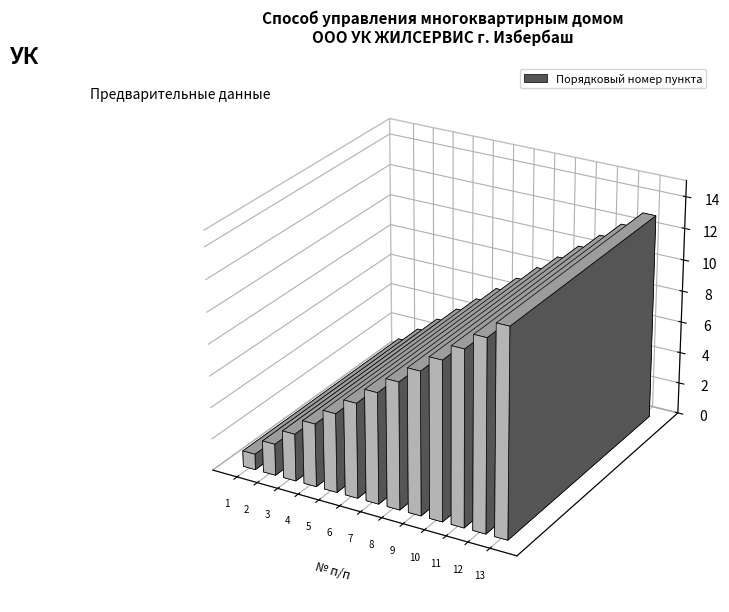

List the labels in order of value, largest first.

13, 12, 11, 10, 9, 8, 7, 6, 5, 4, 3, 2, 1